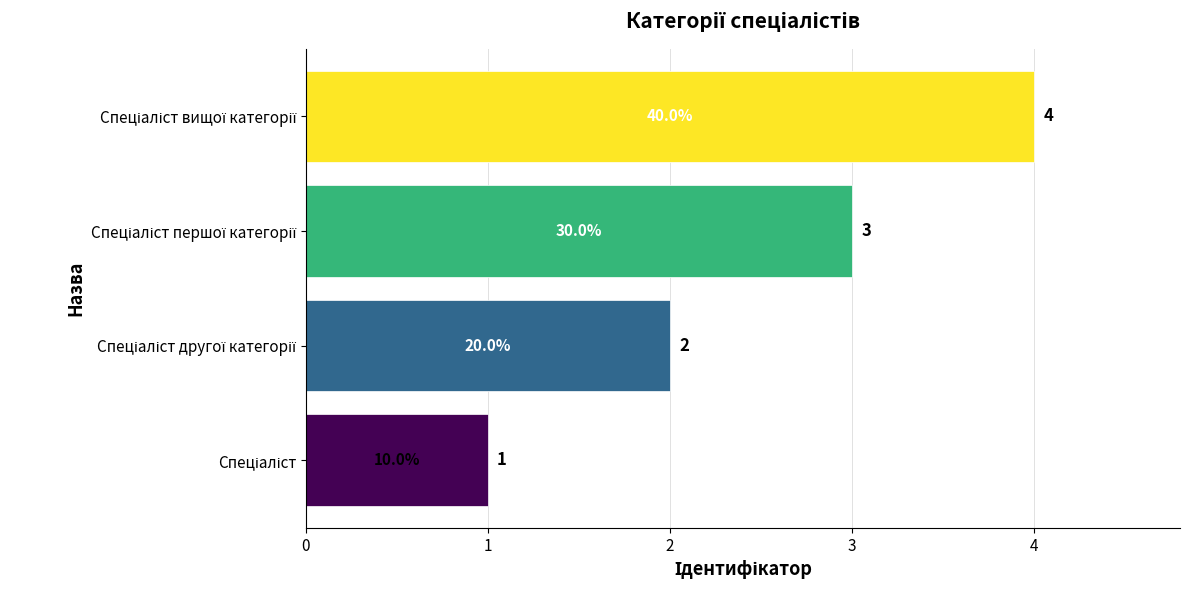

What is the sum of all values?

10